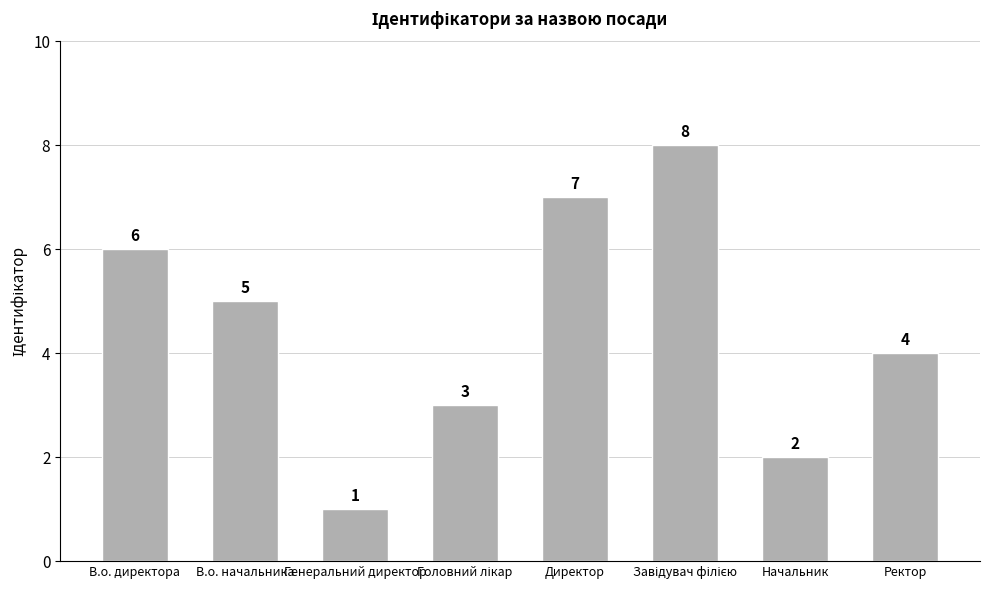

What position from the left is В.о. начальника?

2